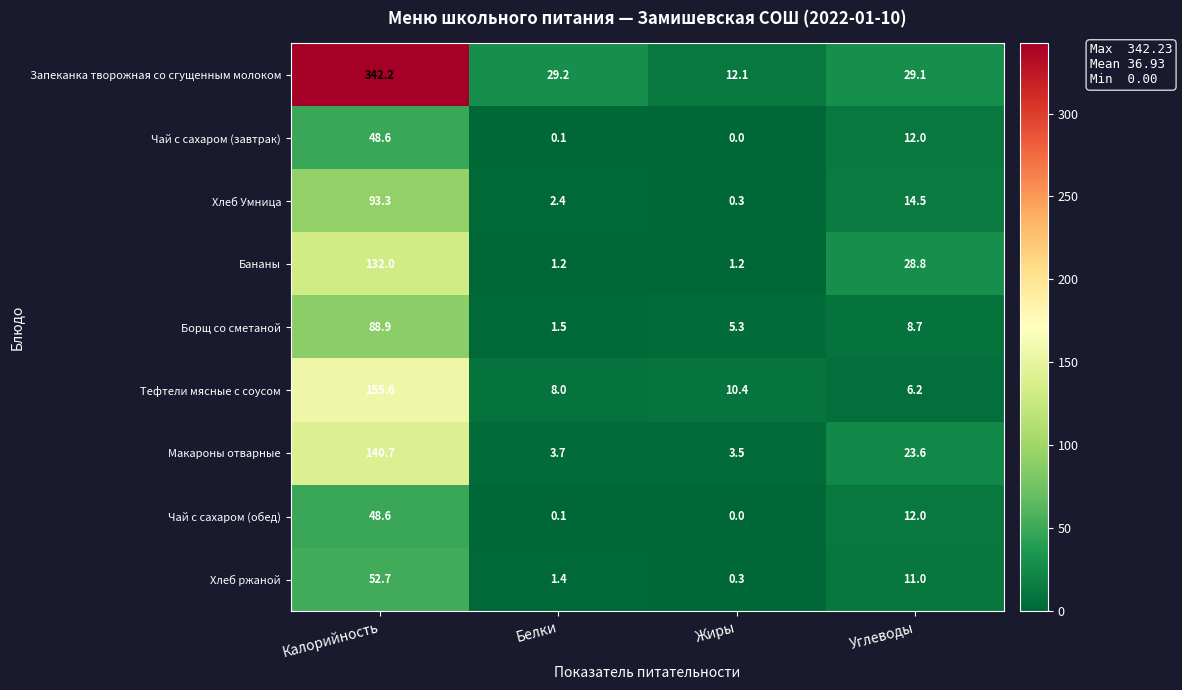

What is the average value of the Макароны отварные series?

42.9